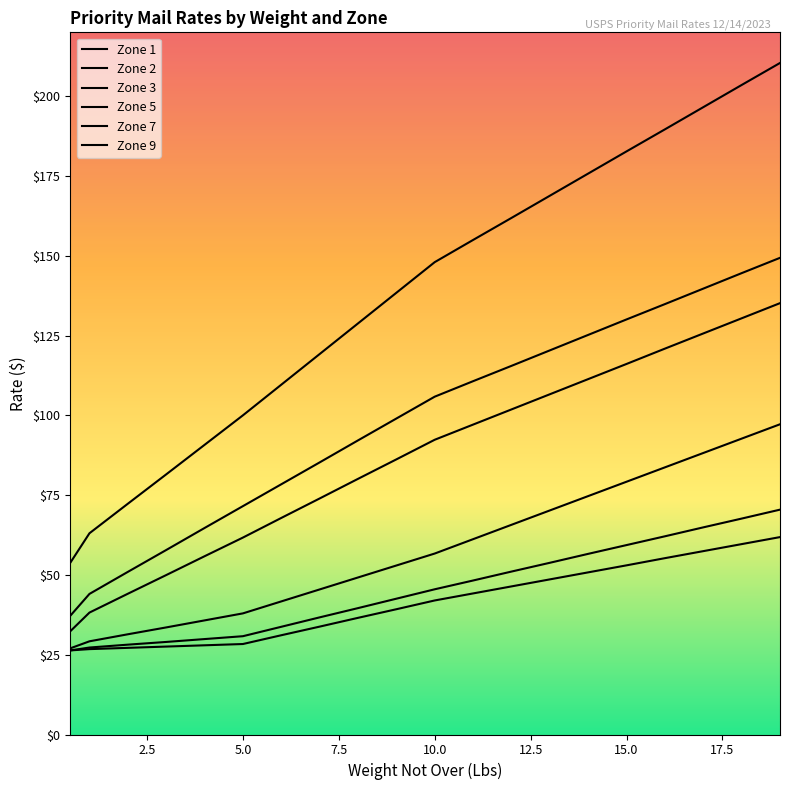

What is the minimum value for Zone 1?

26.4